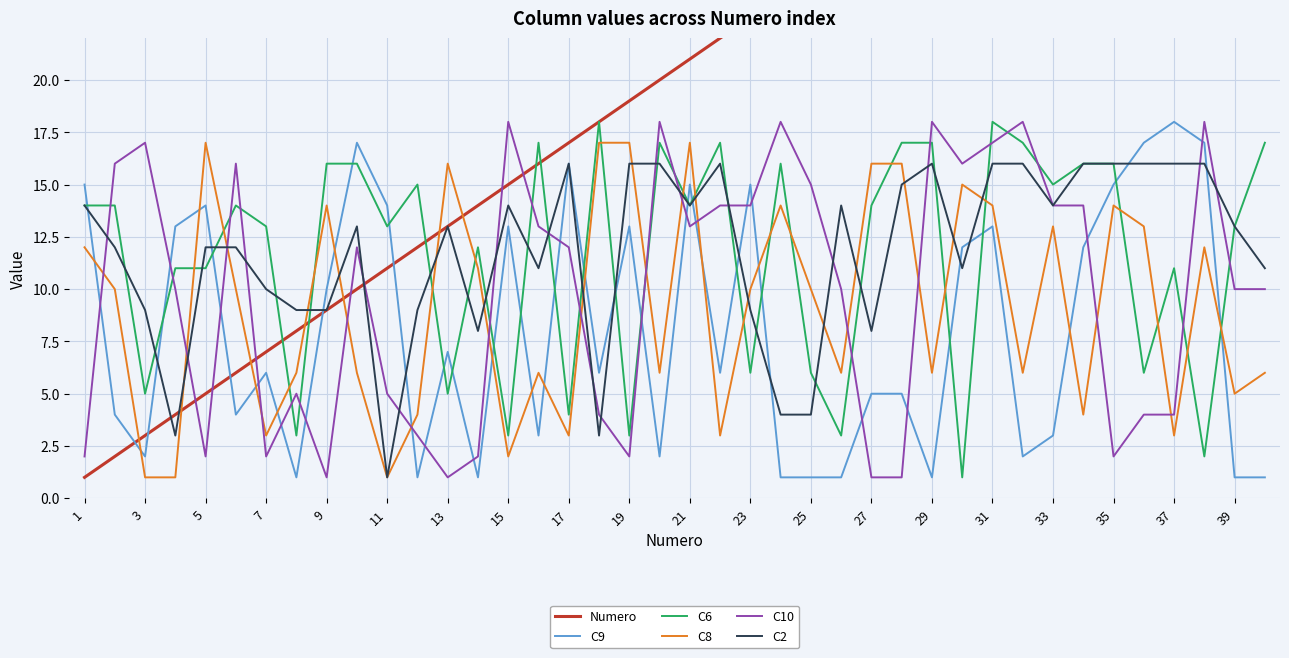

True or false: C8 and C10 intersect in this chart.

True